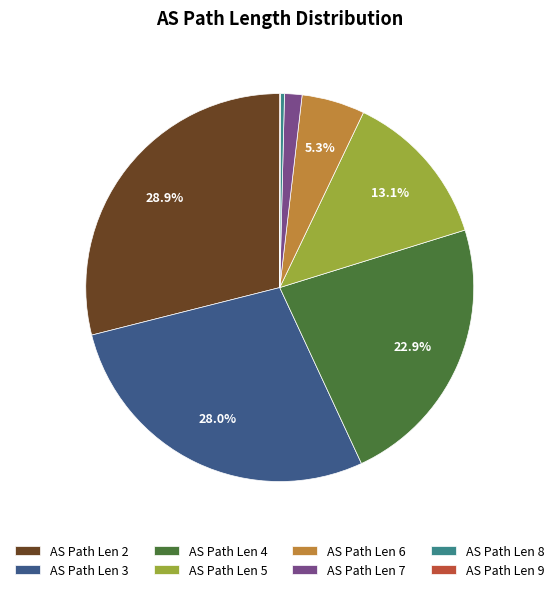

To the nearest percent, what is the average slice percentage?

12%